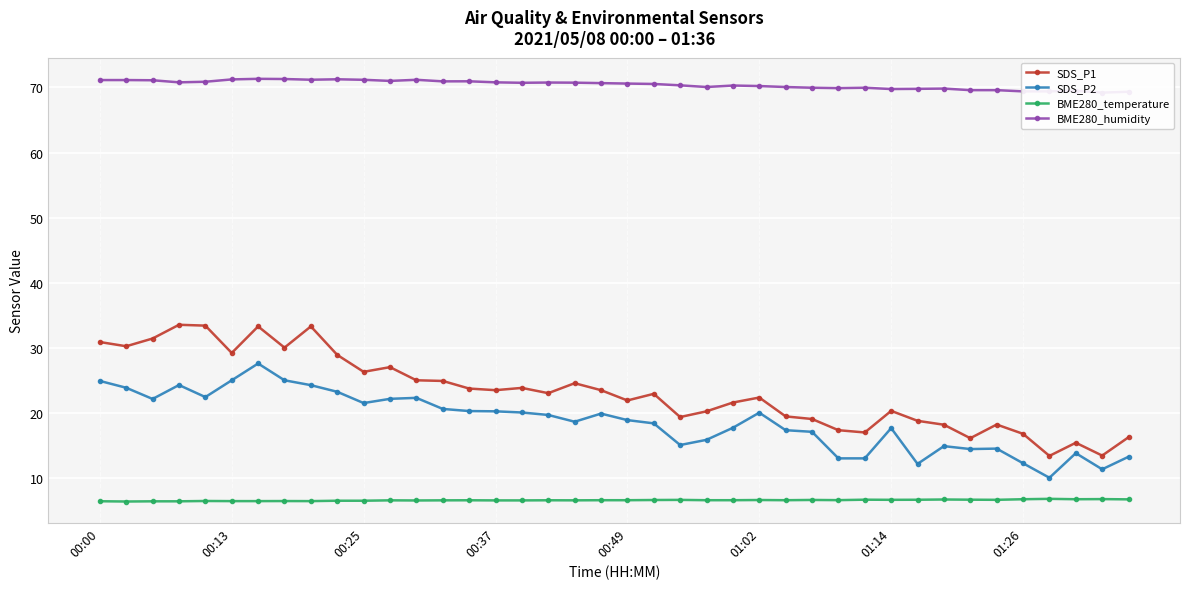

True or false: SDS_P2 has more than 2 interior local peaks.

True